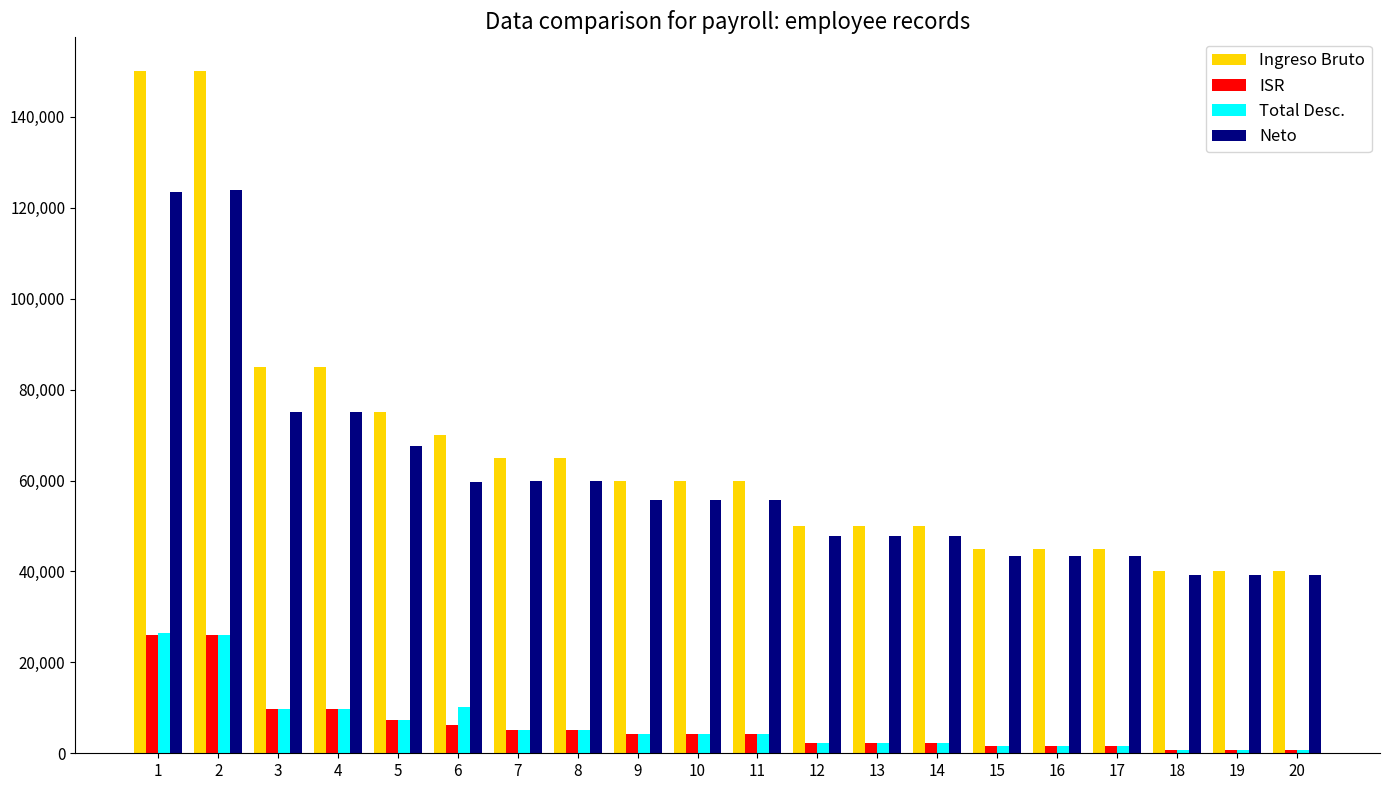

Is the value of Ingreso Bruto at 19 greater than the value of ISR at 5?

Yes